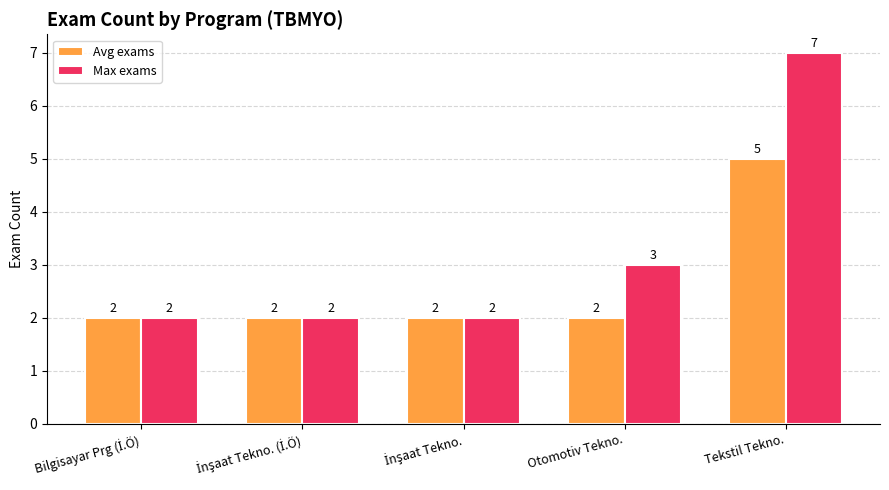

At which category is the sum across all series the highest?

Tekstil Tekno.